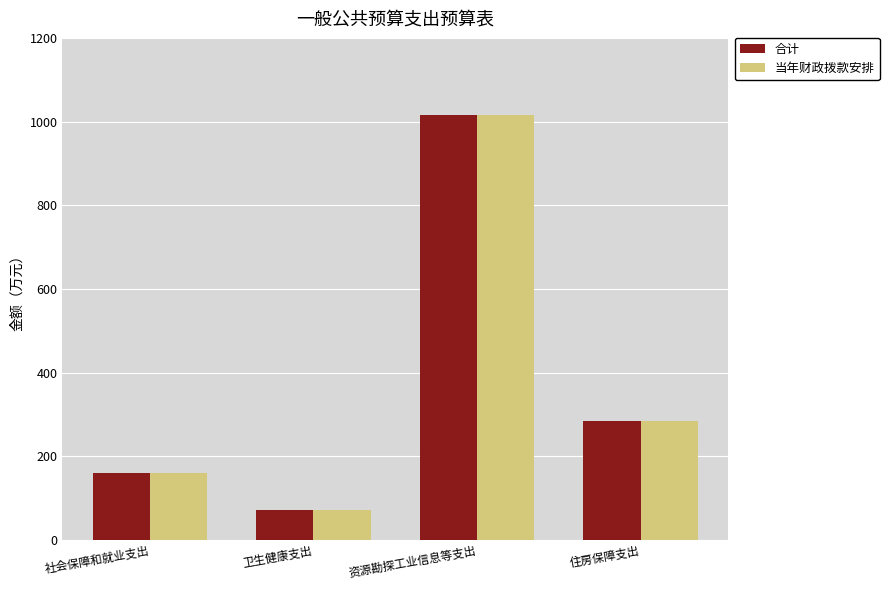

What is the value of the 合计 bar at the 1st from the left?

160.4